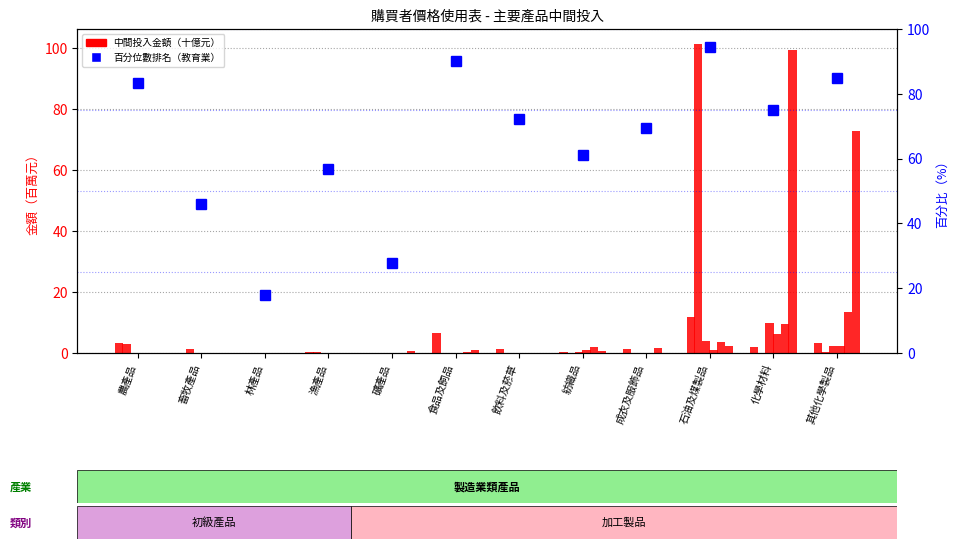

At which label does 汽車及其零件製造業 reach its minimum?

農產品